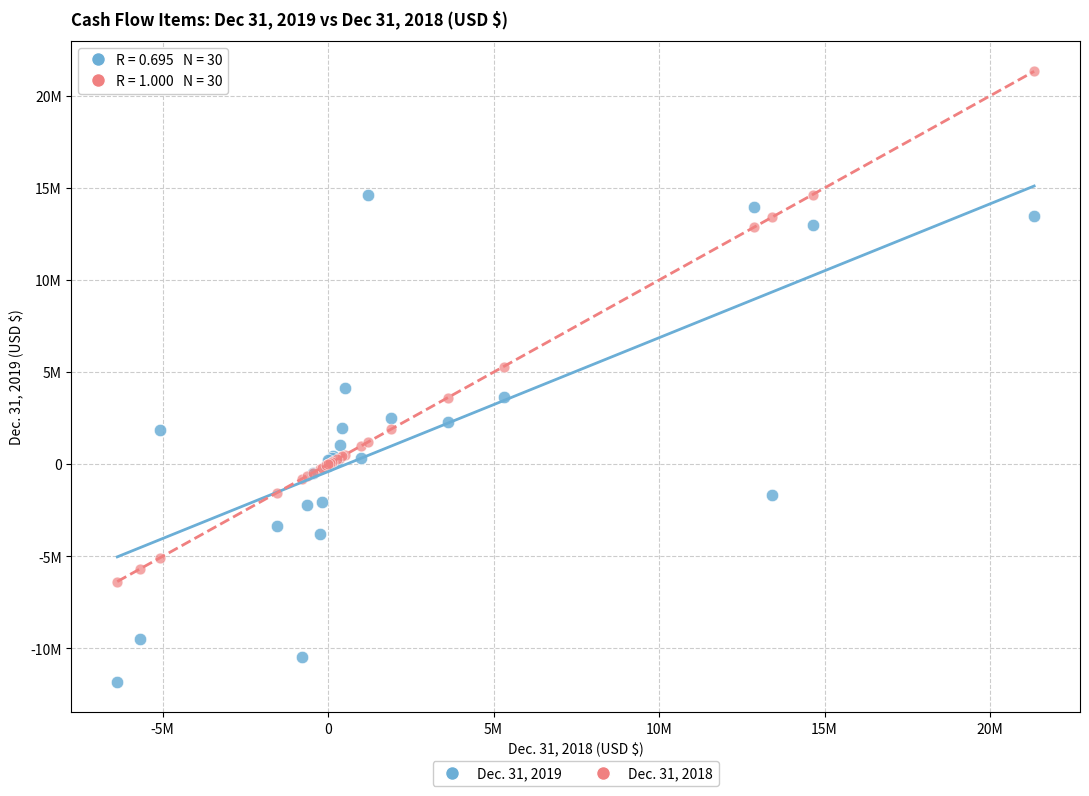

What are all the series names shown in the legend?

Dec. 31, 2019, Dec. 31, 2018